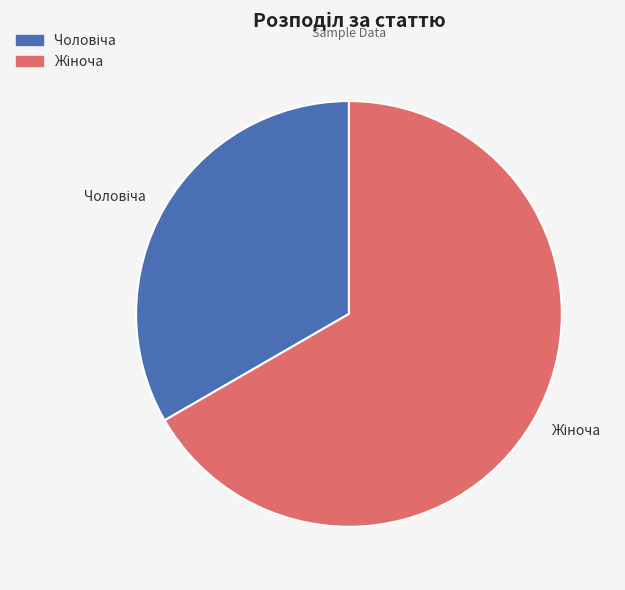

Is there any slice that represents more than half of the pie?

Yes